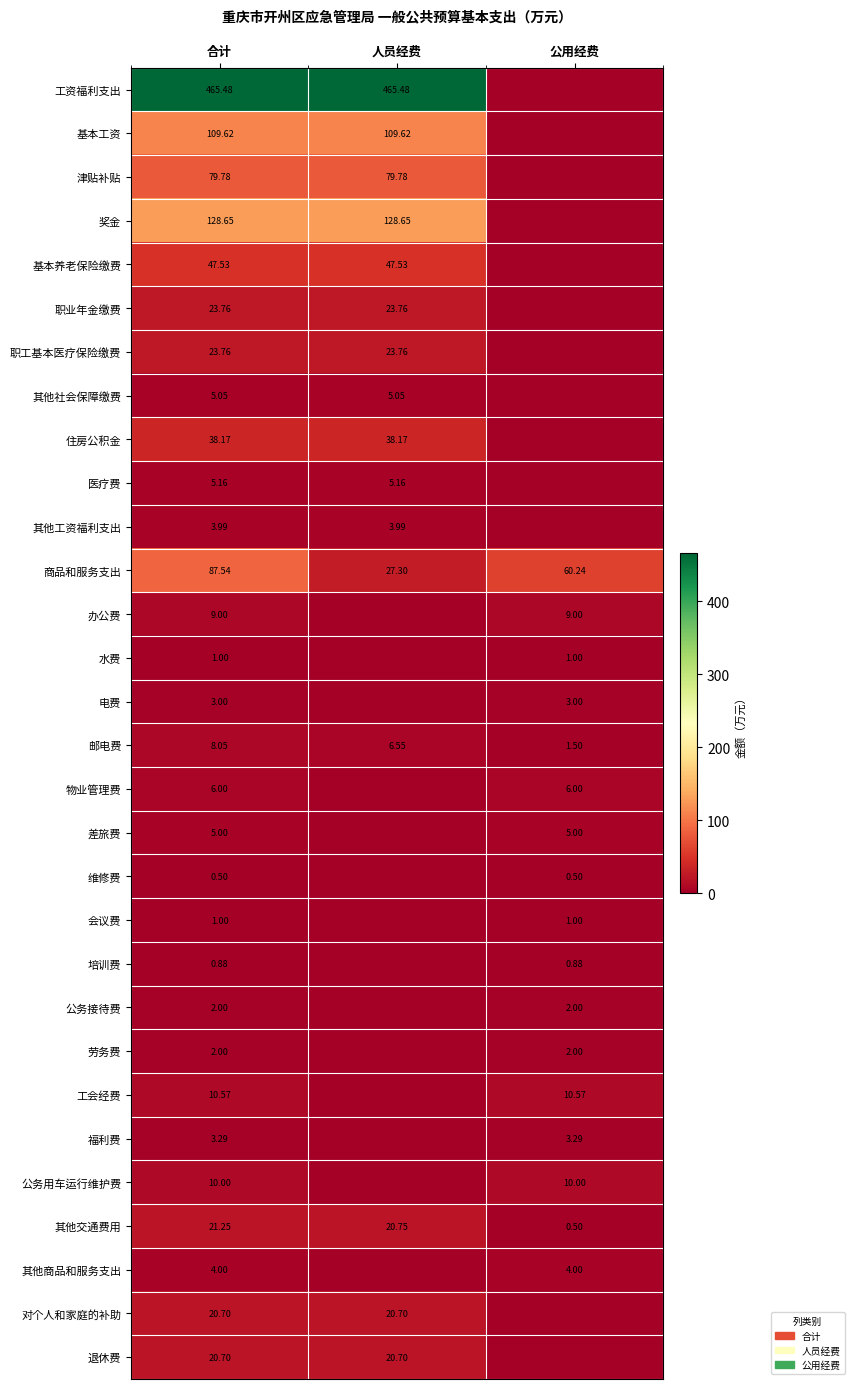

Is the value of 公务用车运行维护费 at 公用经费 greater than the value of 住房公积金 at 合计?

No